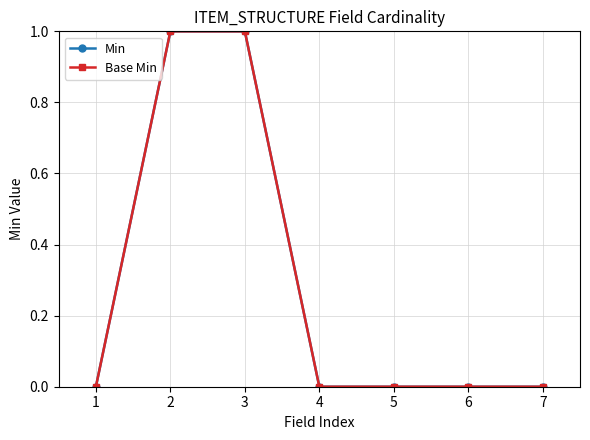

Reading left to right, list all the values displayed in this chart.

Min: 1=0	2=1	3=1	4=0	5=0	6=0	7=0
Base Min: 1=0	2=1	3=1	4=0	5=0	6=0	7=0